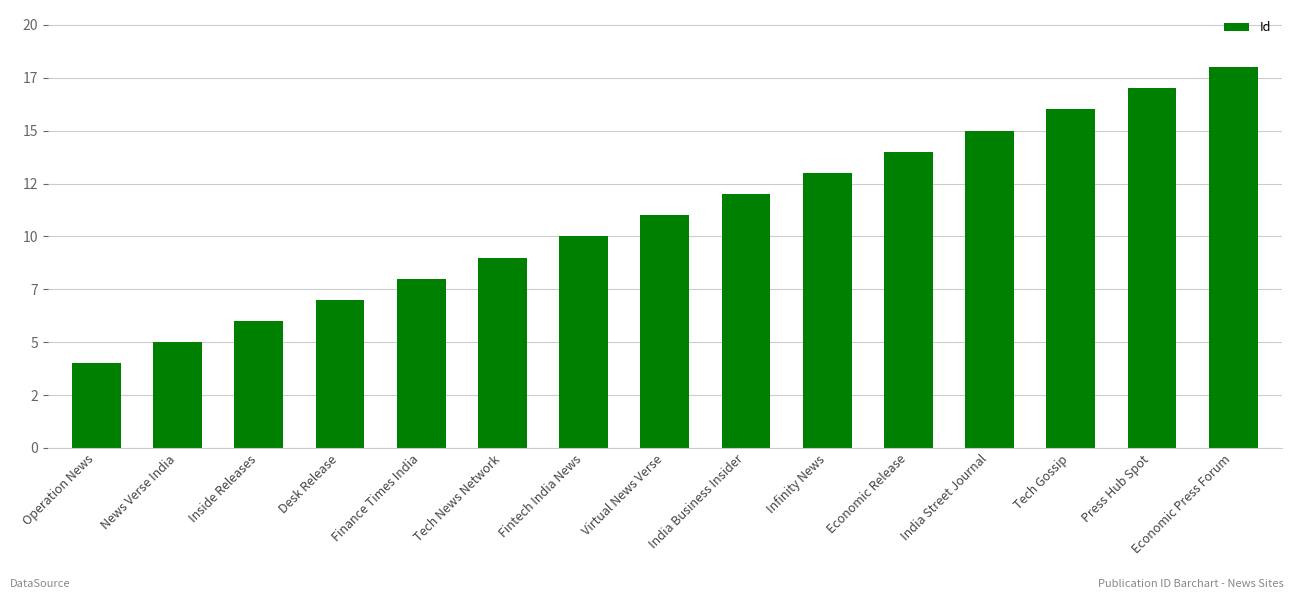

Reading left to right, transcribe all the data shown in this chart.

4	5	6	7	8	9	10	11	12	13	14	15	16	17	18